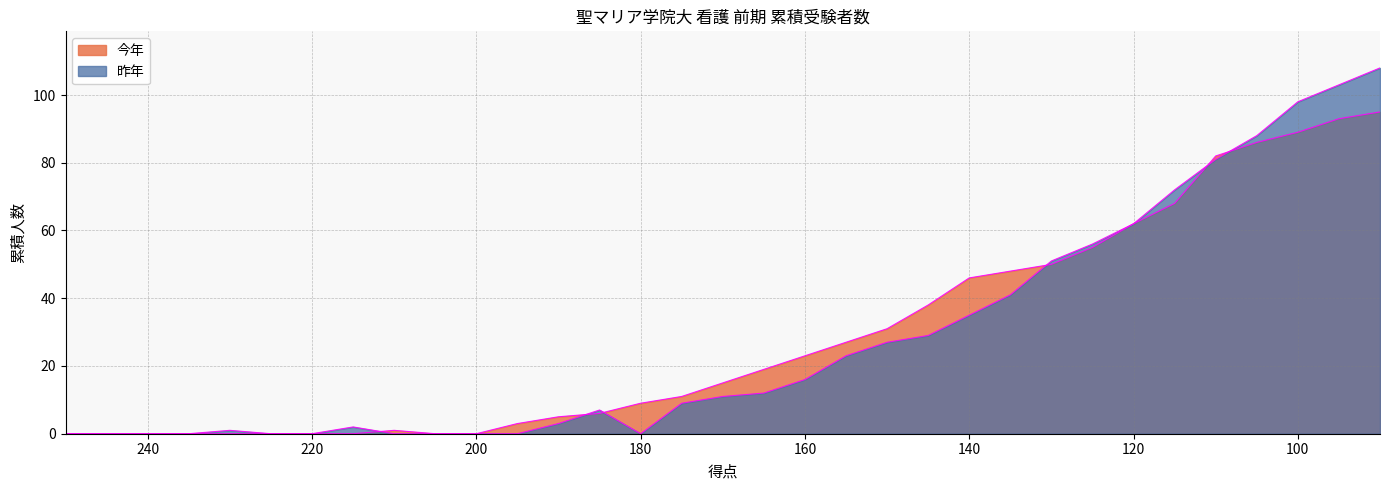

At how many categories does at least one series exceed 87?

4